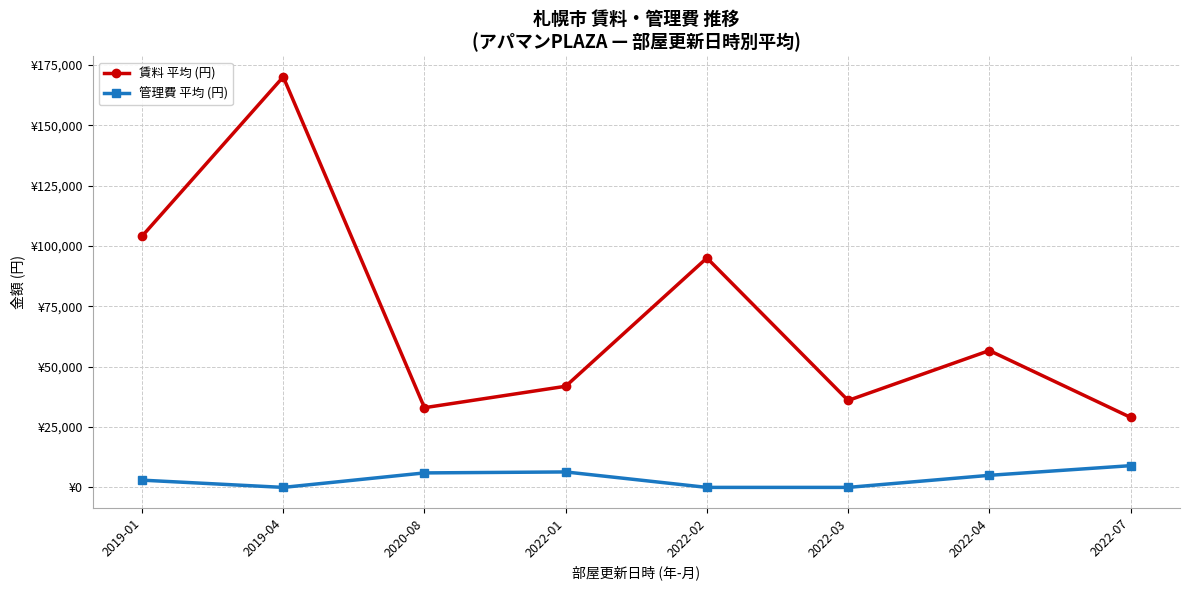

Rank the categories by 賃料 平均 (円) value from lowest to highest.

2022-07, 2020-08, 2022-03, 2022-01, 2022-04, 2022-02, 2019-01, 2019-04